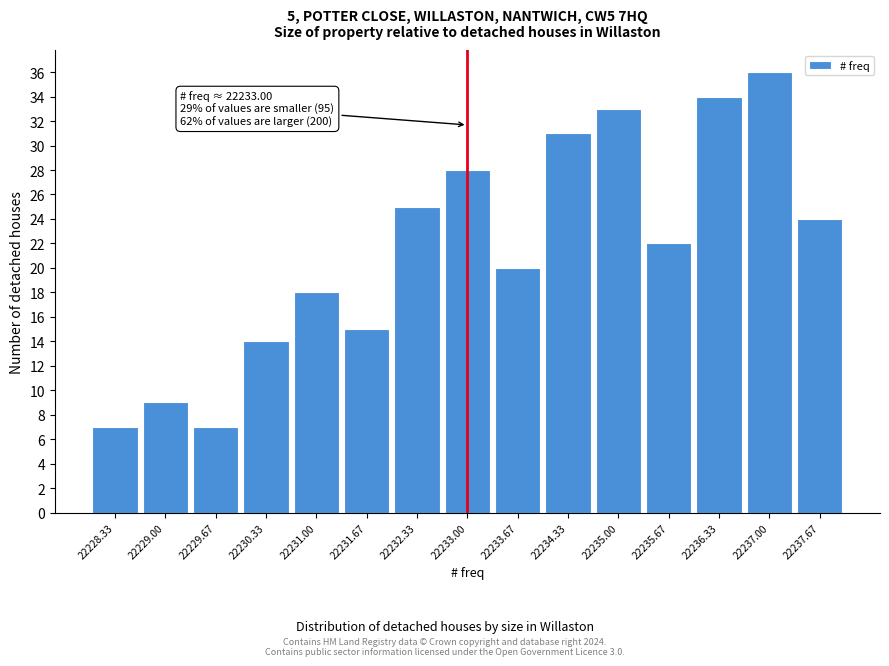

Over which range of the x-axis is the bar tallest?

22236.7 to 22237.3